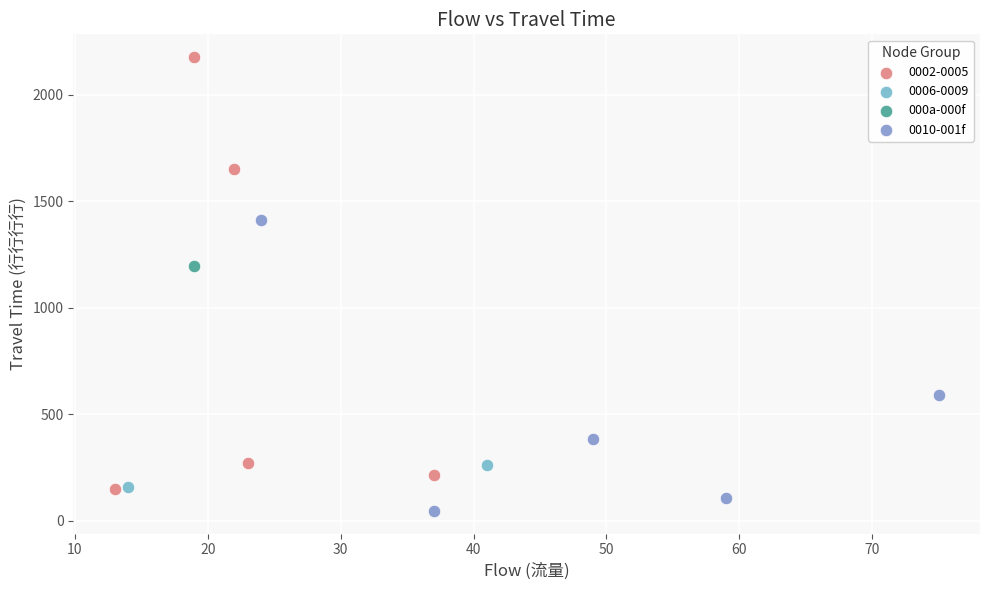

What are all the series names shown in the legend?

0002-0005, 0006-0009, 000a-000f, 0010-001f